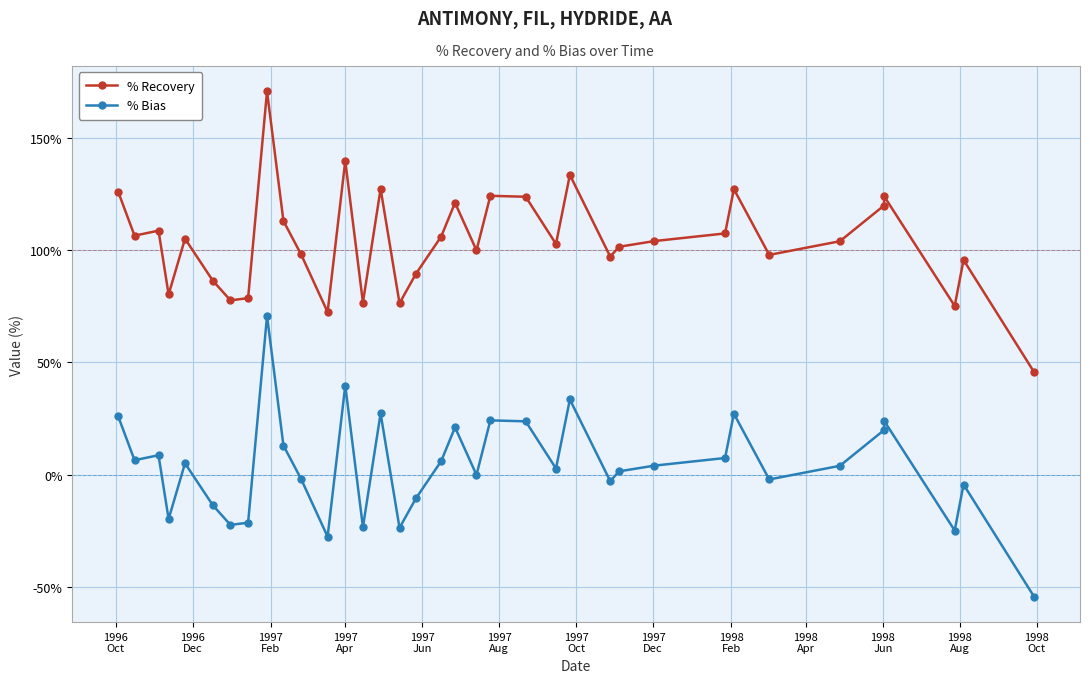

At which category does % Recovery reach its first local valley?

1996
Dec